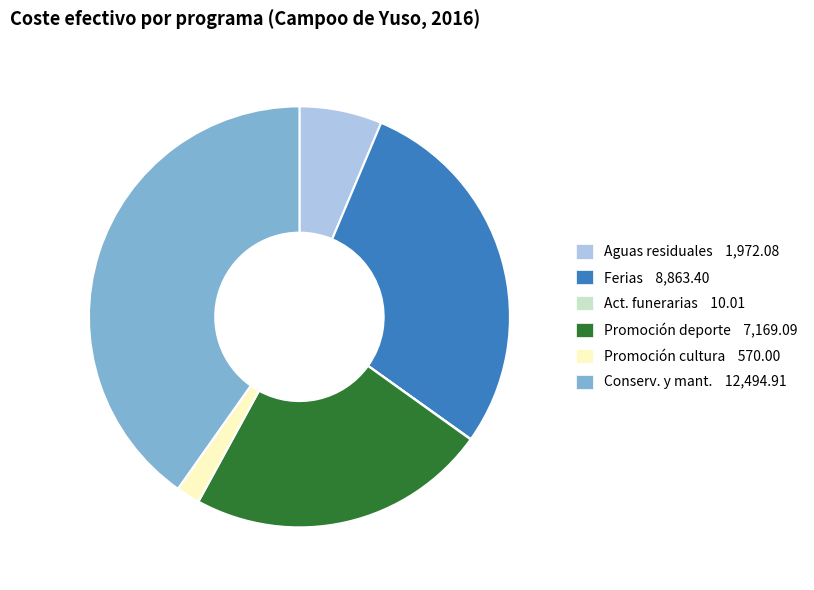

Is there any slice that represents more than half of the pie?

No